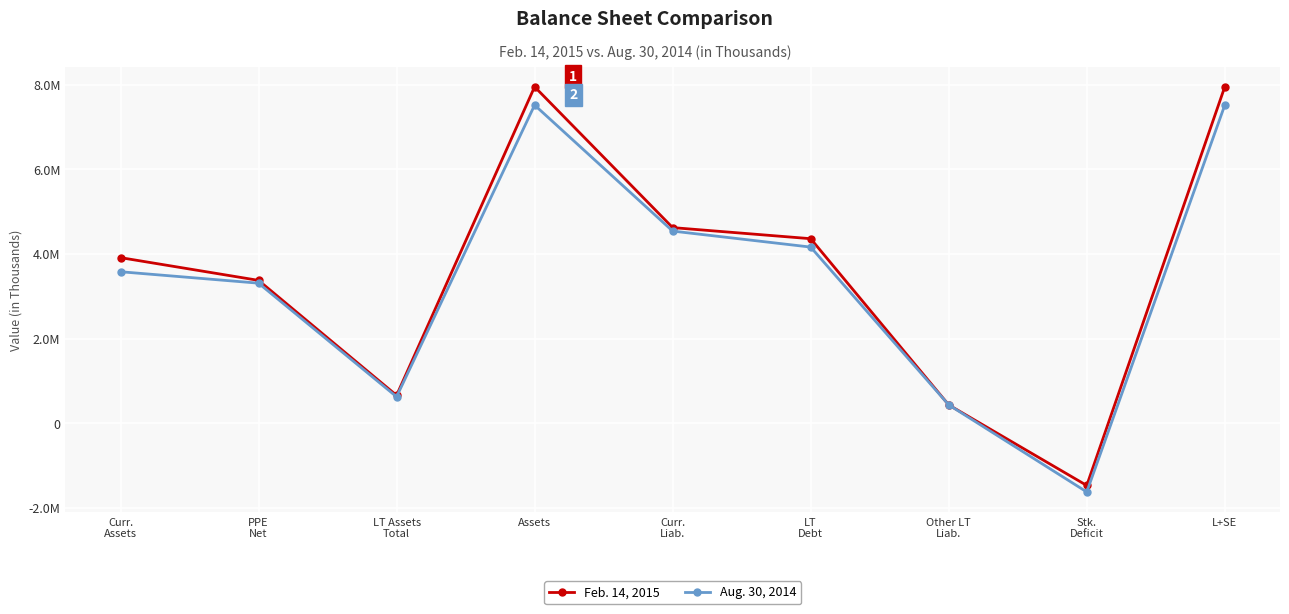

What are all the series names shown in the legend?

Feb. 14, 2015, Aug. 30, 2014